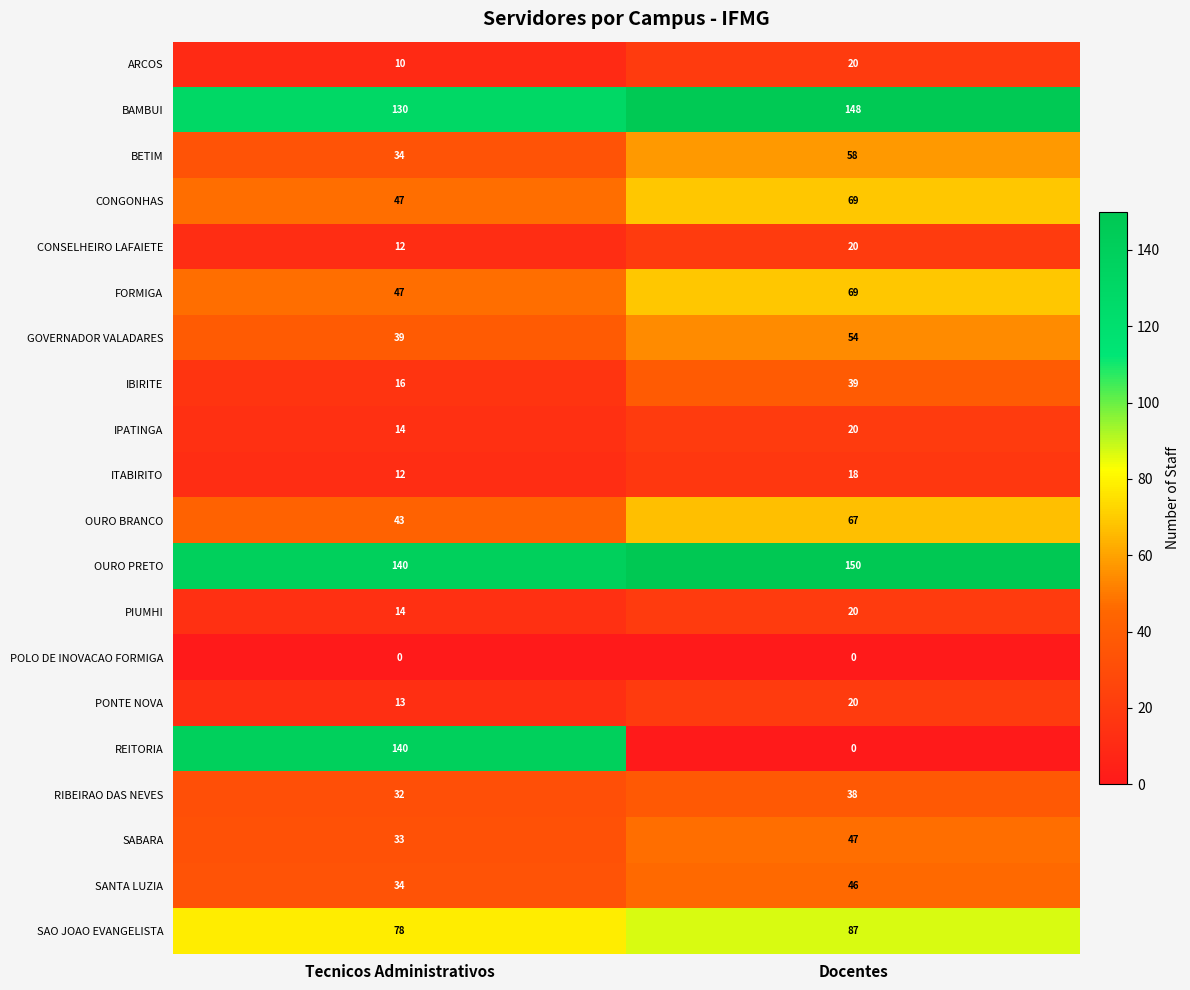

Which series changed the most between Tecnicos Administrativos and Docentes?

REITORIA